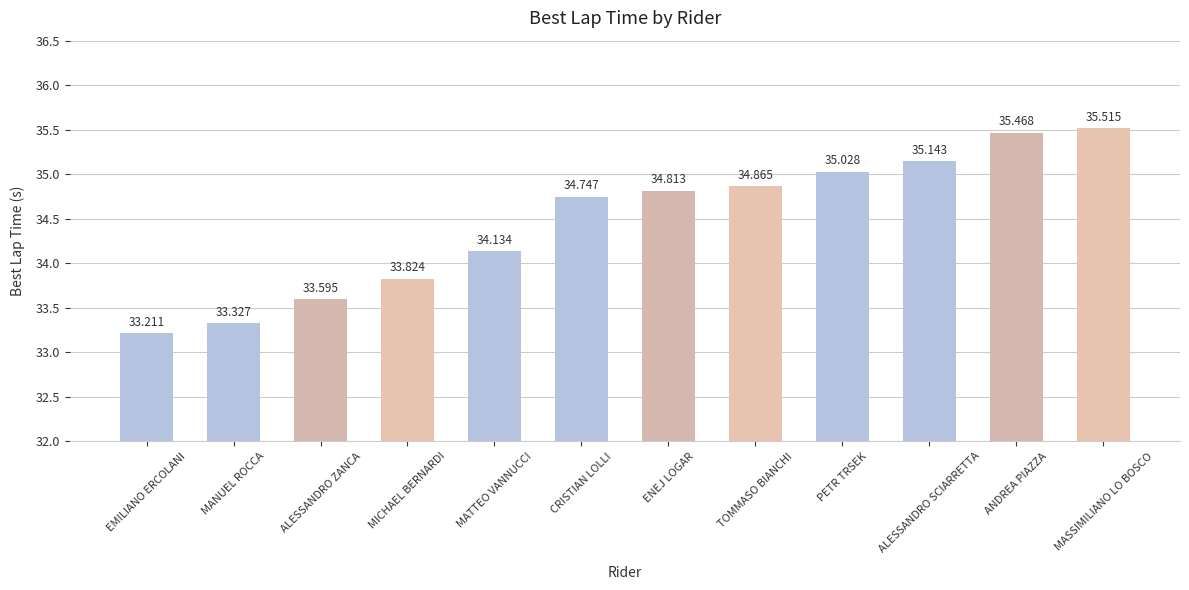

Reading right to left, list all the values displayed in this chart.

35.5	35.5	35.1	35.0	34.9	34.8	34.7	34.1	33.8	33.6	33.3	33.2